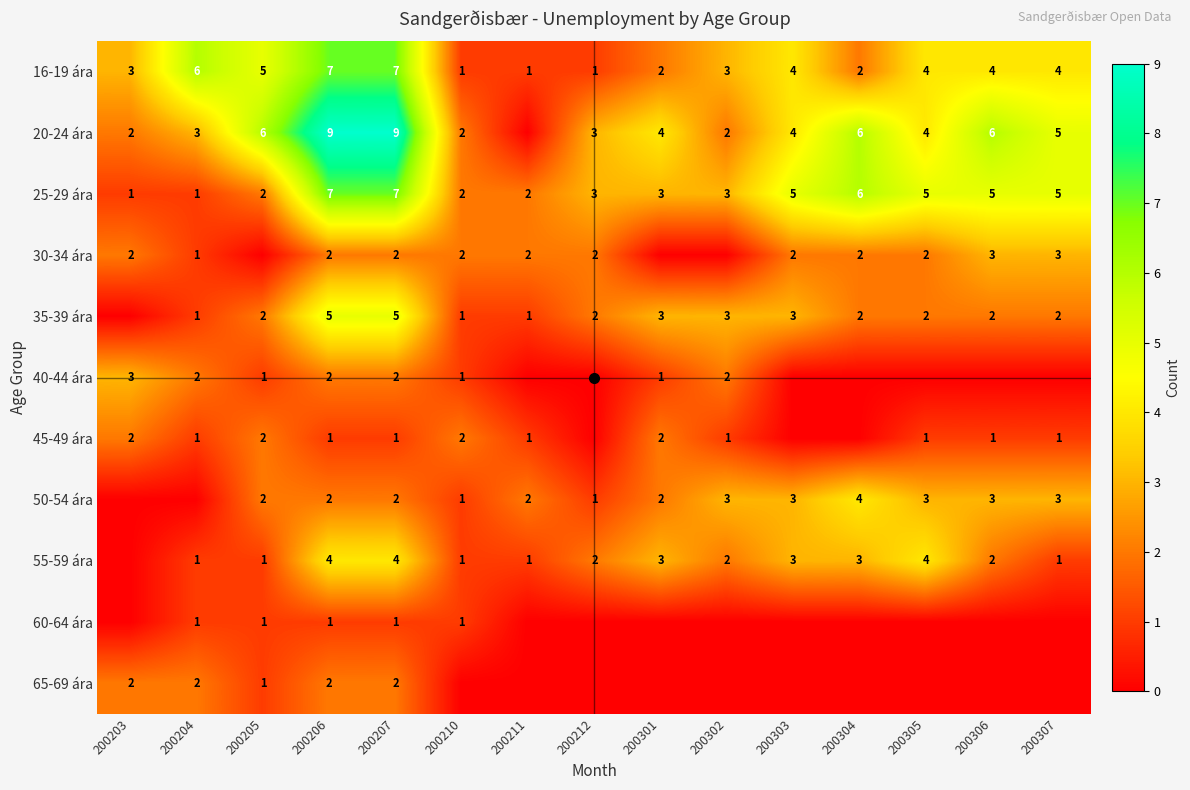

What is the approximate value of 60-64 ára at 200207?

1